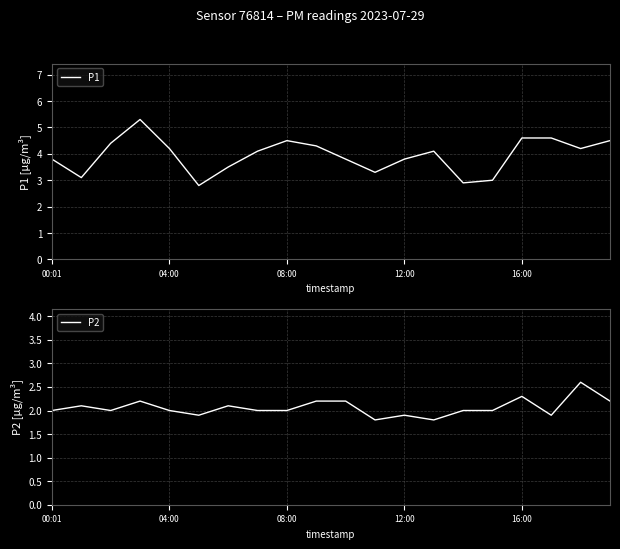

What is the maximum value for P1?

5.3